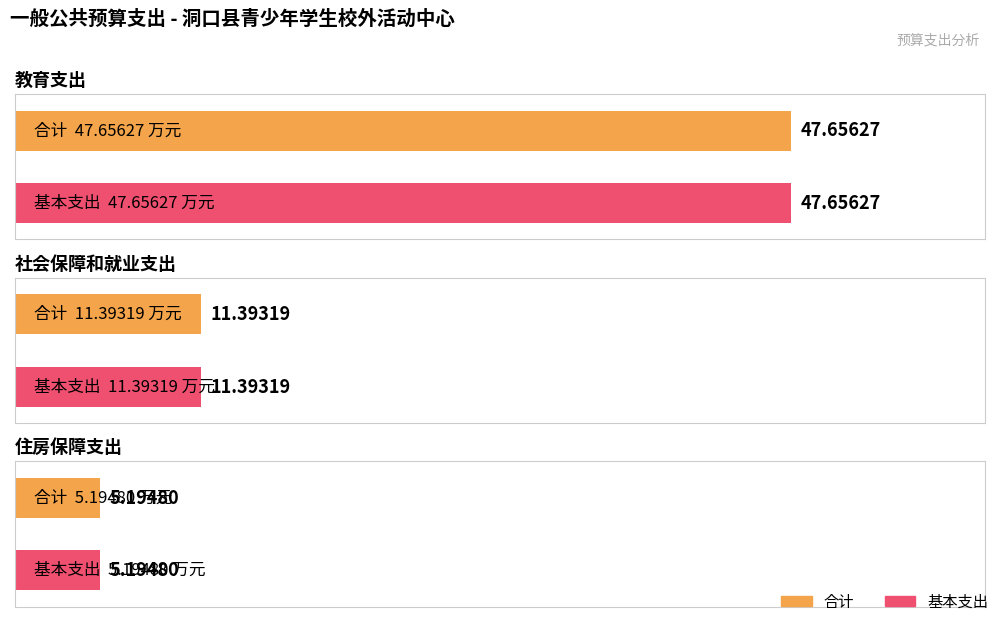

What is the maximum value for 基本支出?

47.7